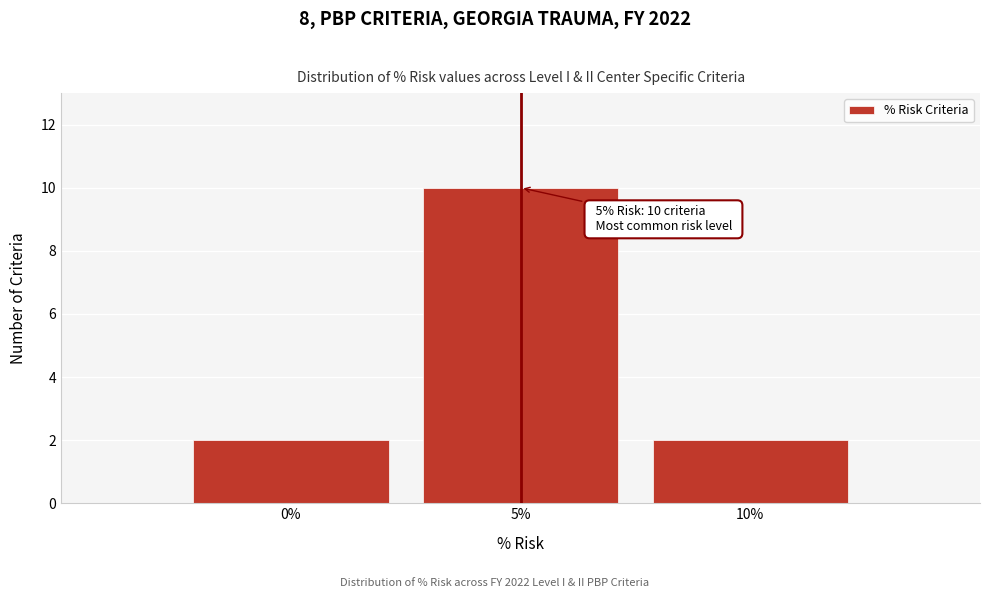

Over which range of the x-axis is the bar tallest?

2.5 to 7.5